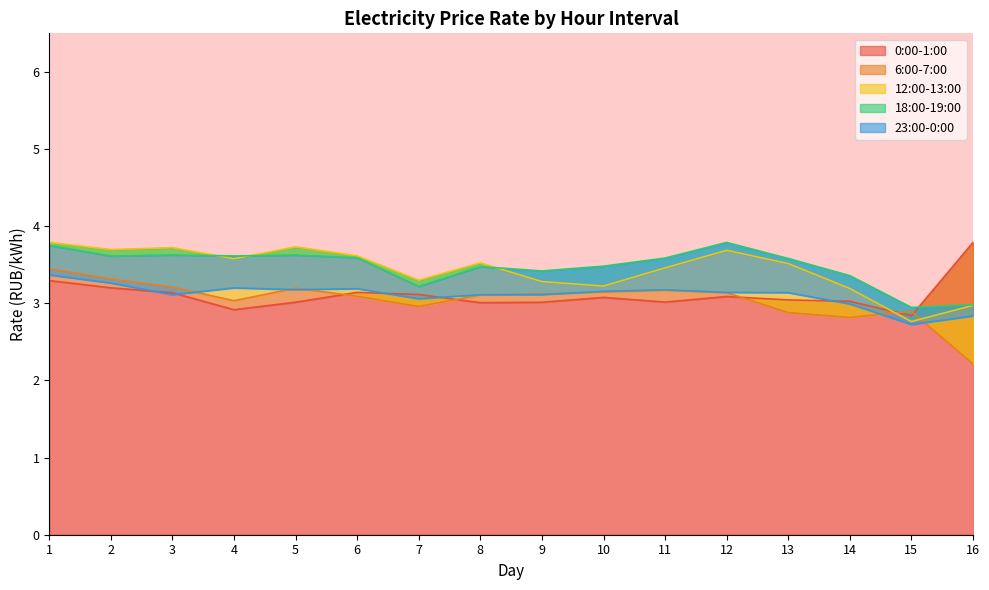

List the series in order of their peak value, lowest first.

23:00-0:00, 6:00-7:00, 0:00-1:00, 18:00-19:00, 12:00-13:00